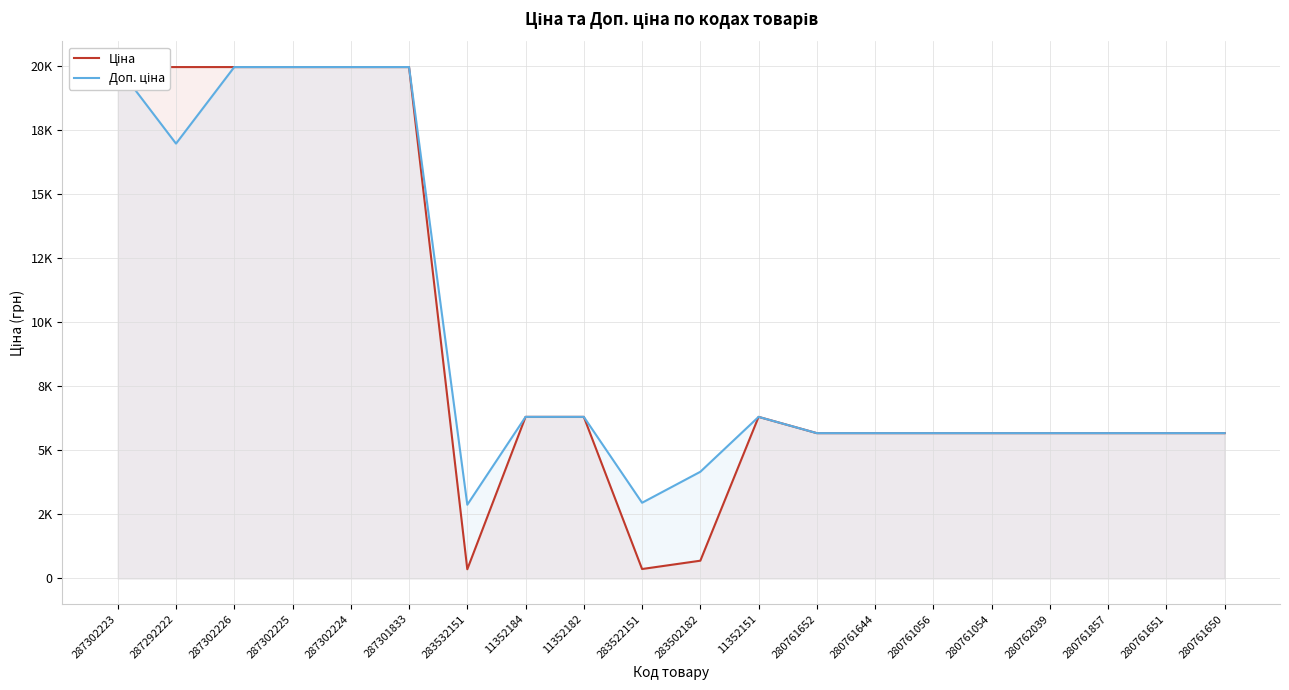

Reading left to right, transcribe all the data shown in this chart.

Ціна: 287302223=19964.2	287292222=19964.2	287302226=19964.2	287302225=19964.2	287302224=19964.2	287301833=19964.2	283532151=359.9	11352184=6308.8	11352182=6308.8	283522151=369.5	283502182=694.3	11352151=6308.8	280761652=5673.8	280761644=5673.8	280761056=5673.8	280761054=5673.8	280762039=5673.8	280761857=5673.8	280761651=5673.8	280761650=5673.8
Доп. ціна: 287302223=19964.2	287292222=16976.3	287302226=19964.2	287302225=19964.2	287302224=19964.2	287301833=19964.2	283532151=2878.8	11352184=6308.8	11352182=6308.8	283522151=2955.8	283502182=4165.6	11352151=6308.8	280761652=5673.8	280761644=5673.8	280761056=5673.8	280761054=5673.8	280762039=5673.8	280761857=5673.8	280761651=5673.8	280761650=5673.8